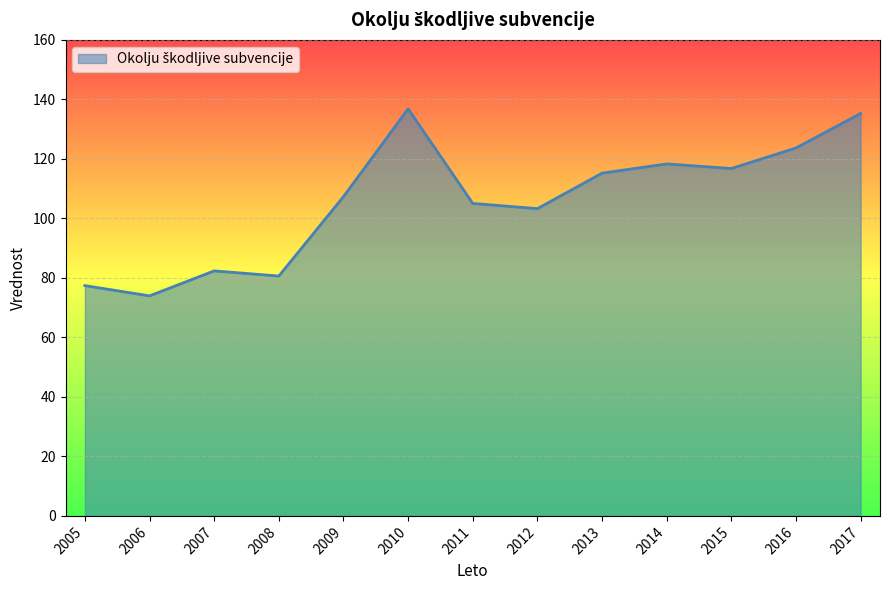

What is the approximate value at 2005?

77.4